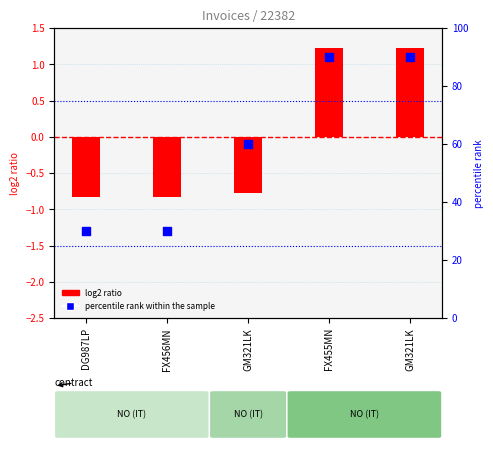

Is the value of log2 ratio at FX455MN greater than the value of percentile rank within the sample at GM321LK?

No